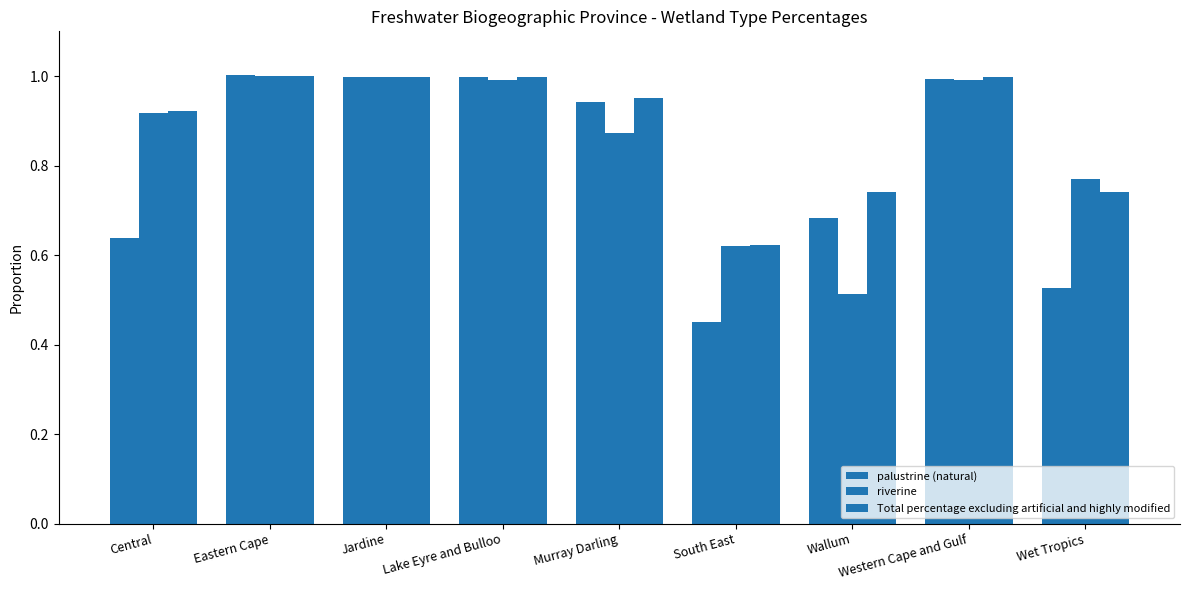

List the labels in order of riverine value, largest first.

Eastern Cape, Jardine, Lake Eyre and Bulloo, Western Cape and Gulf, Central, Murray Darling, Wet Tropics, South East, Wallum